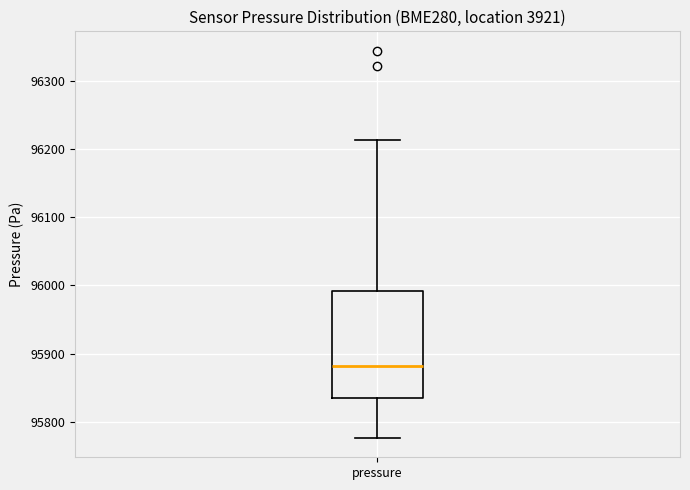

Transcribe this box plot: give where the median line is, the range the box spans, and where the two whiskers end, as read against the y-axis. The values are not printed on the chart, so give them approximately, as read against the axis.

median 95880, box 95840 to 95990, whiskers 95780 to 96210